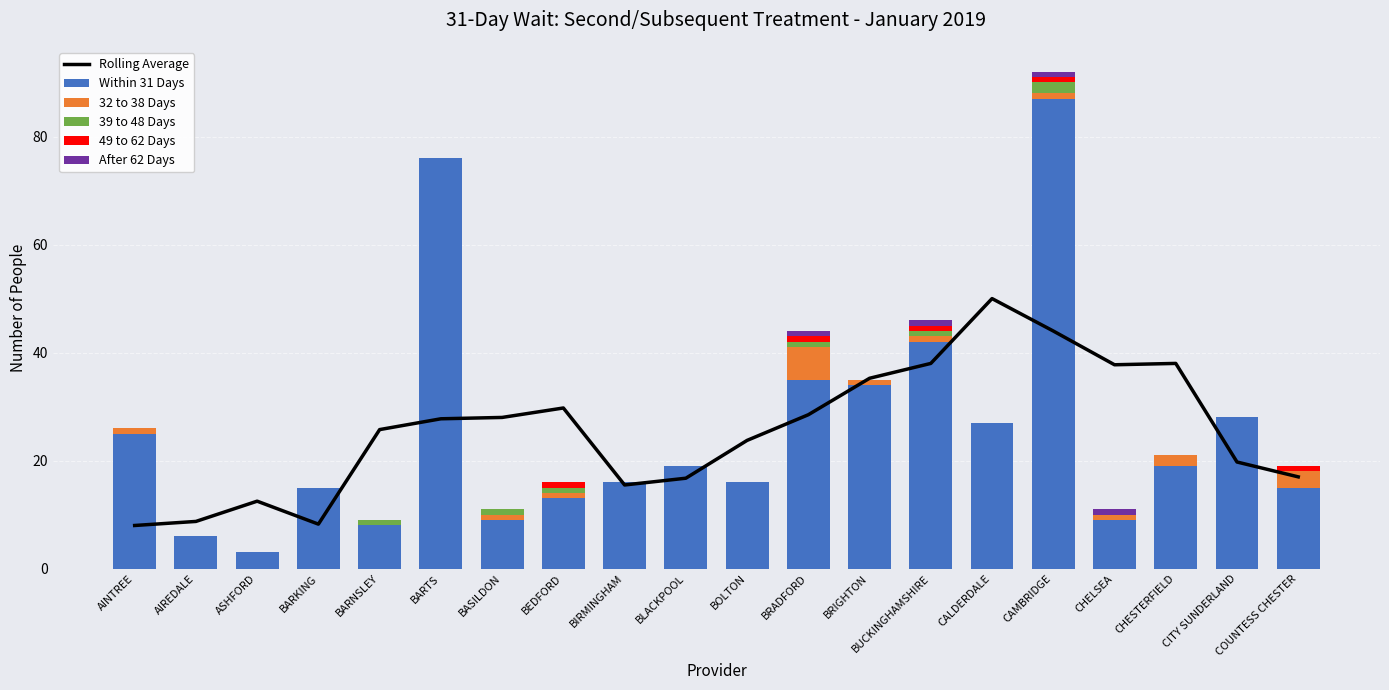

Where is 49 to 62 Days nearest to the value 0?

AINTREE